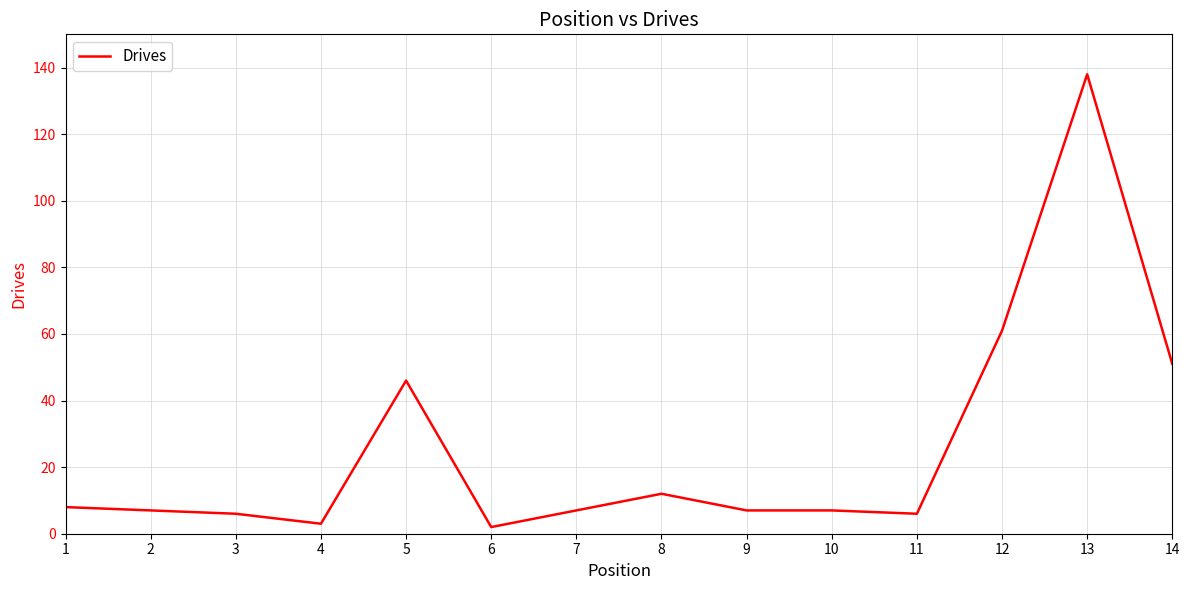

What is the greatest value displayed?

138